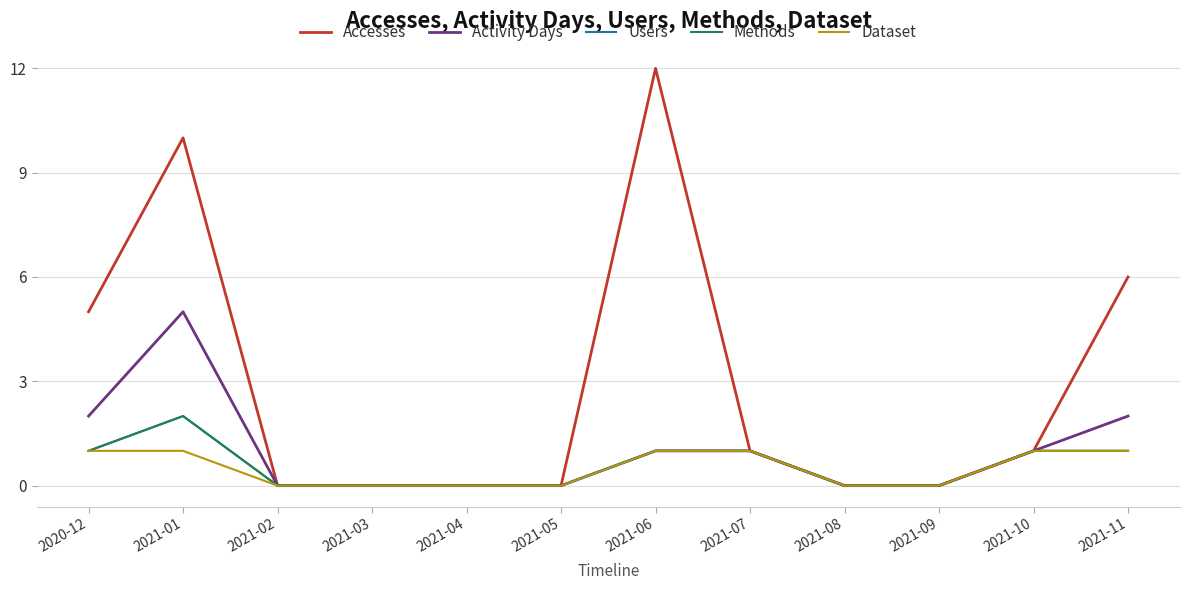

Which series has the largest total across all categories?

Accesses